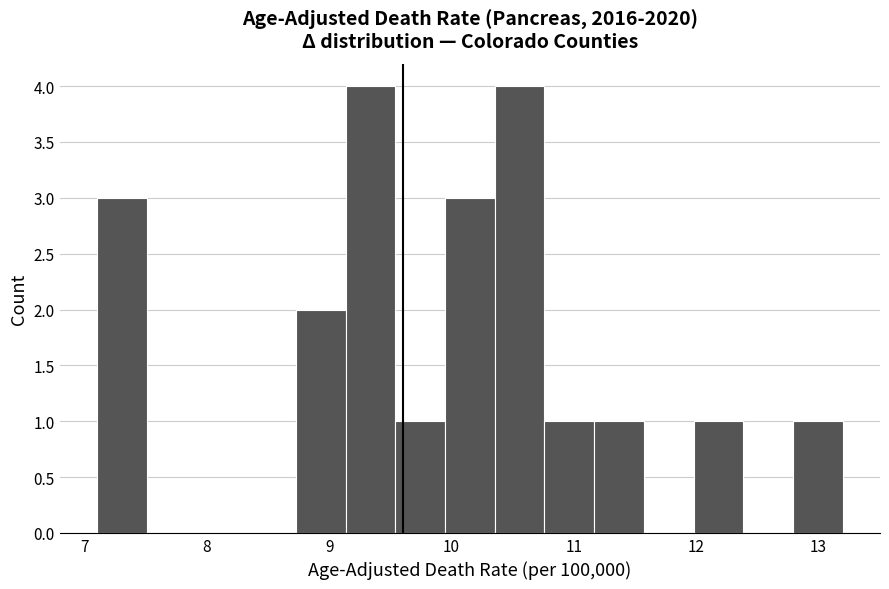

Reading left to right, transcribe this chart: for each bar, give the range it covers on the x-axis and its height. Neither the bar edges nor the heights are printed on the chart, so give them approximately, as read against the axes.

7.1 to 7.5: 3
7.5 to 7.9: 0
7.9 to 8.3: 0
8.3 to 8.7: 0
8.7 to 9.1: 2
9.1 to 9.5: 4
9.5 to 9.9: 1
9.9 to 10.4: 3
10.4 to 10.8: 4
10.8 to 11.2: 1
11.2 to 11.6: 1
11.6 to 12.0: 0
12.0 to 12.4: 1
12.4 to 12.8: 0
12.8 to 13.2: 1